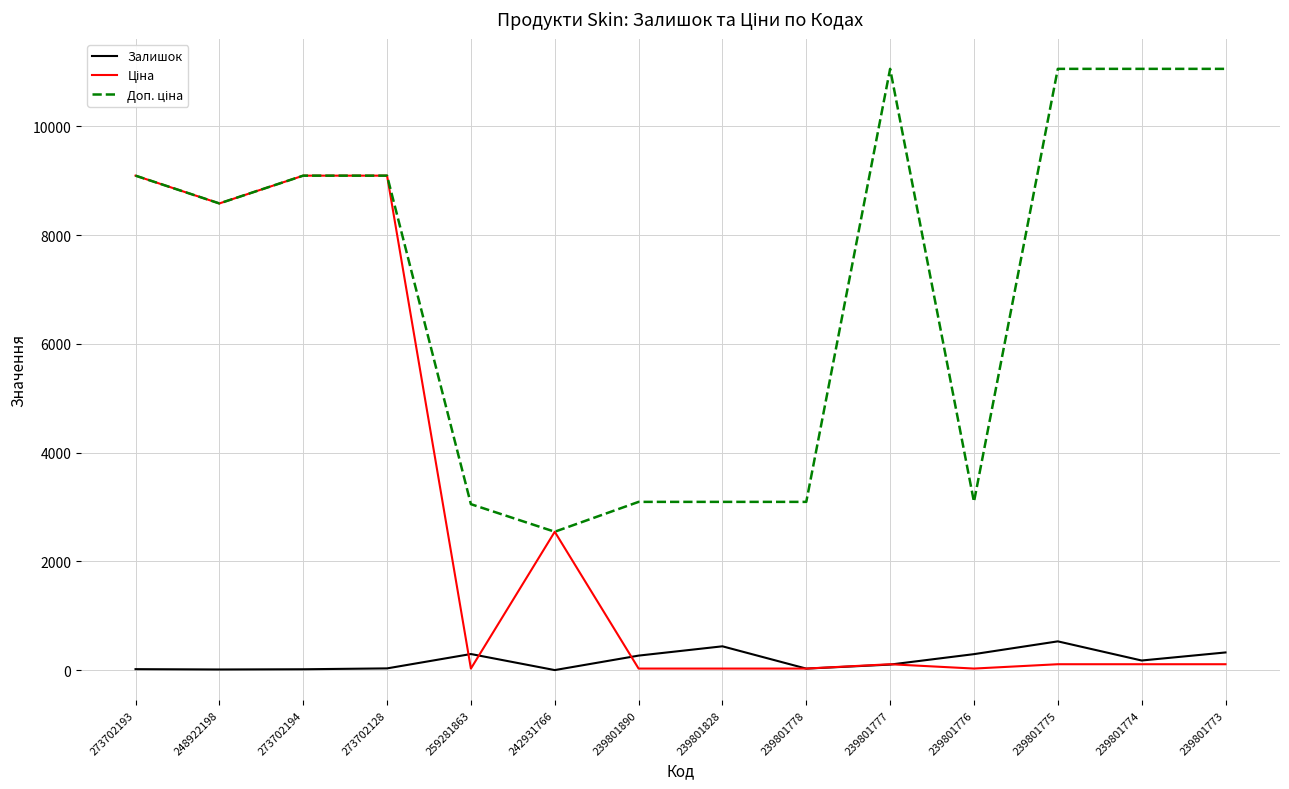

What is the highest value of the Залишок series?

531.0